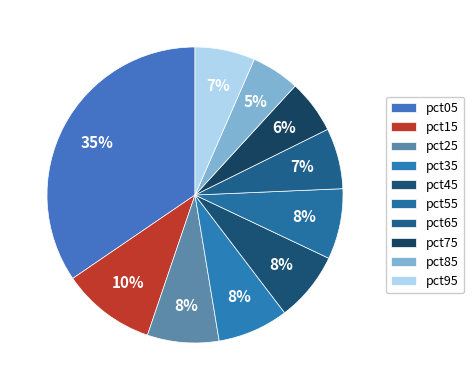

Which slice is the largest?

pct05